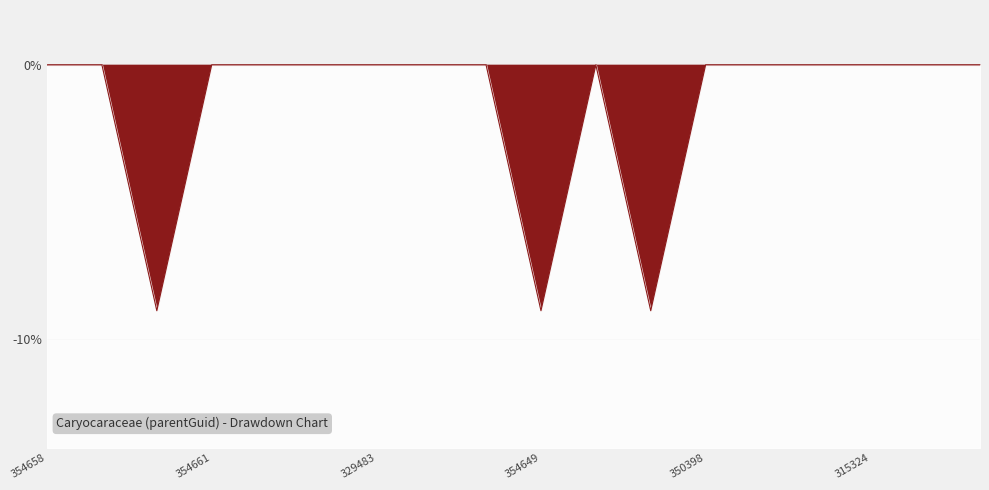

Where is the first local maximum?

315320